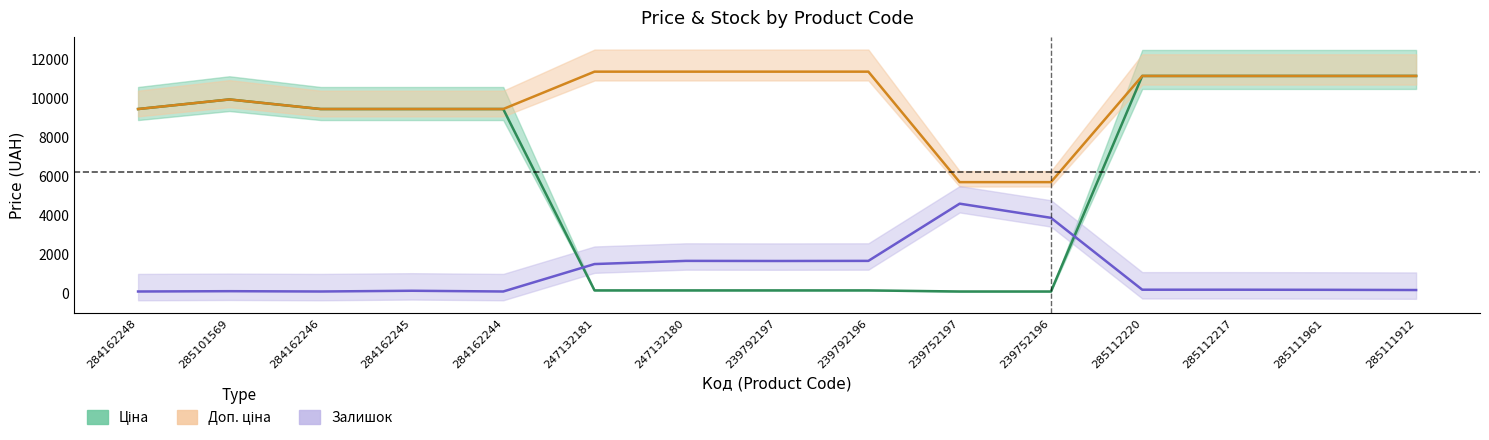

What are all the series names shown in the legend?

Ціна, Доп. ціна, Залишок